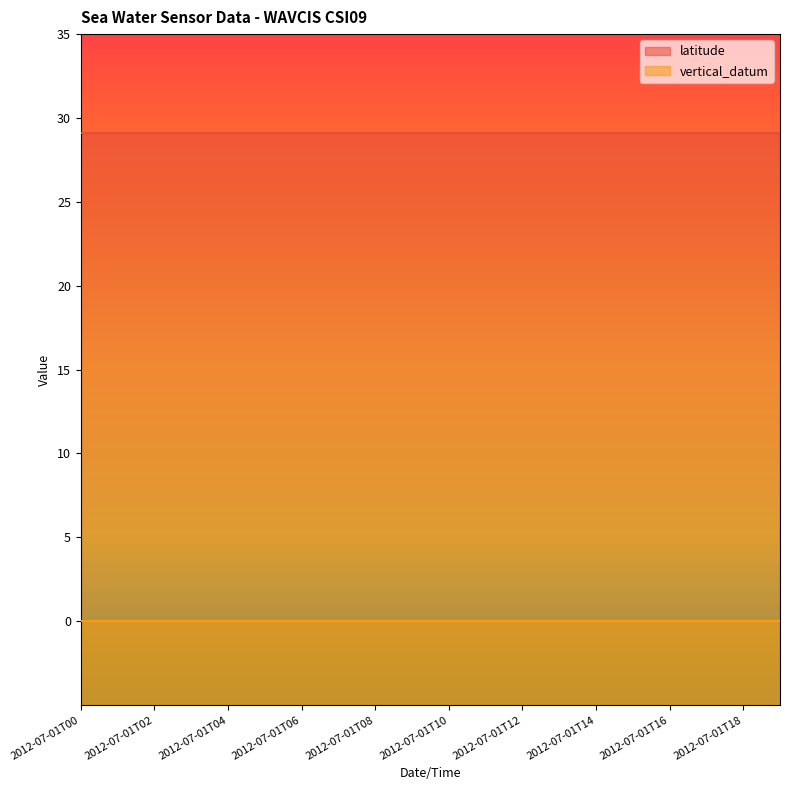

Which category has the highest value across all series?

2012-07-01T00